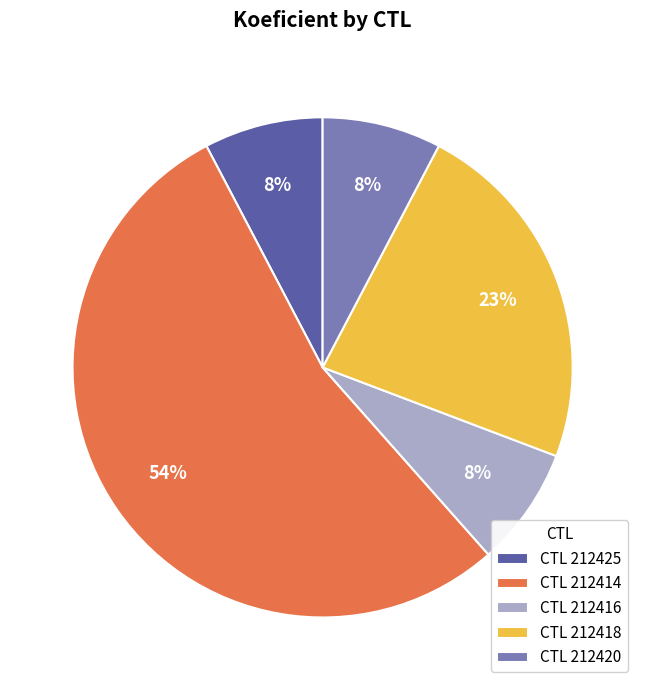

Which slice is the largest?

CTL 212414